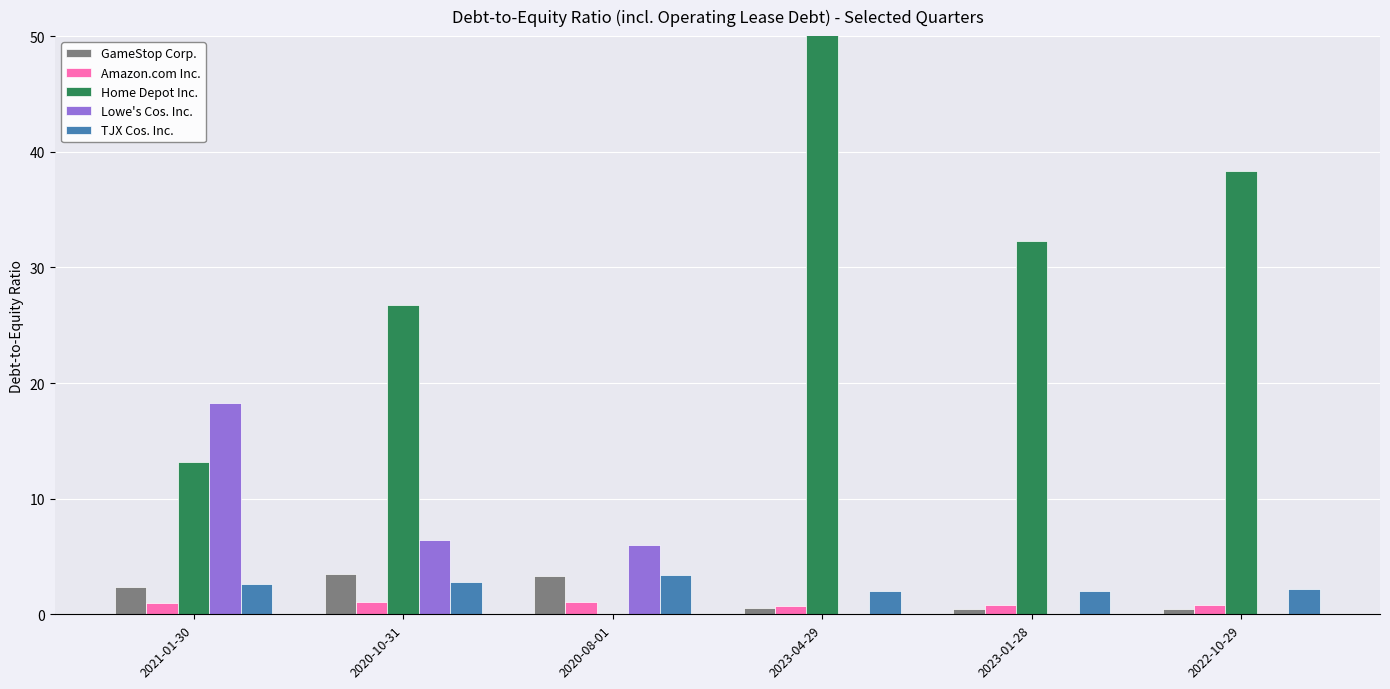

Is it true that Amazon.com Inc. equals 1.0 at 2021-01-30?

True